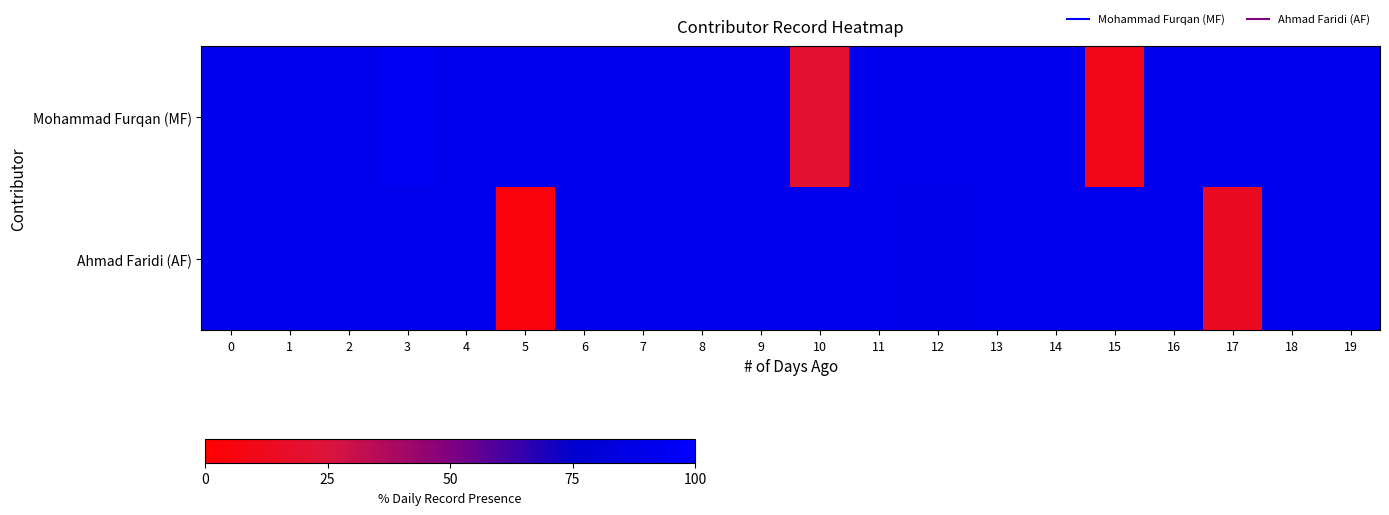

Which series has the largest total across all categories?

Mohammad Furqan (MF)